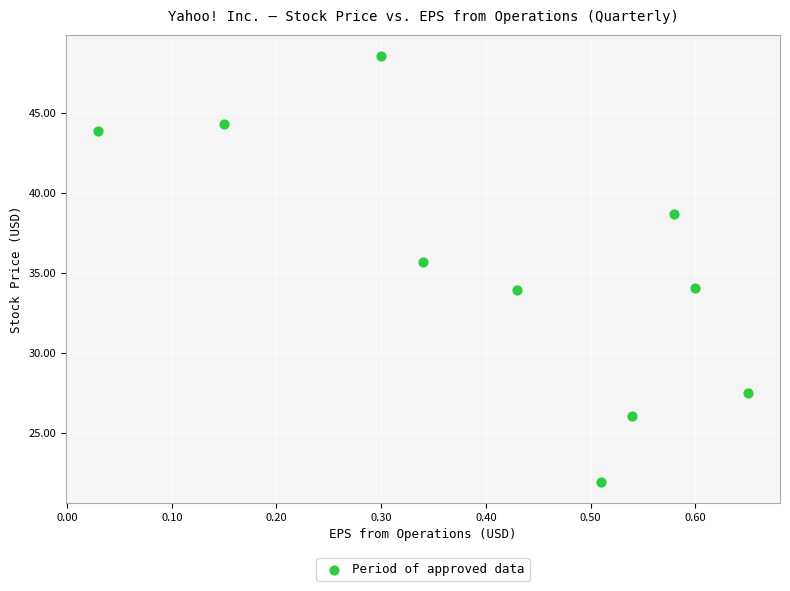

What is the average Y value?

35.5